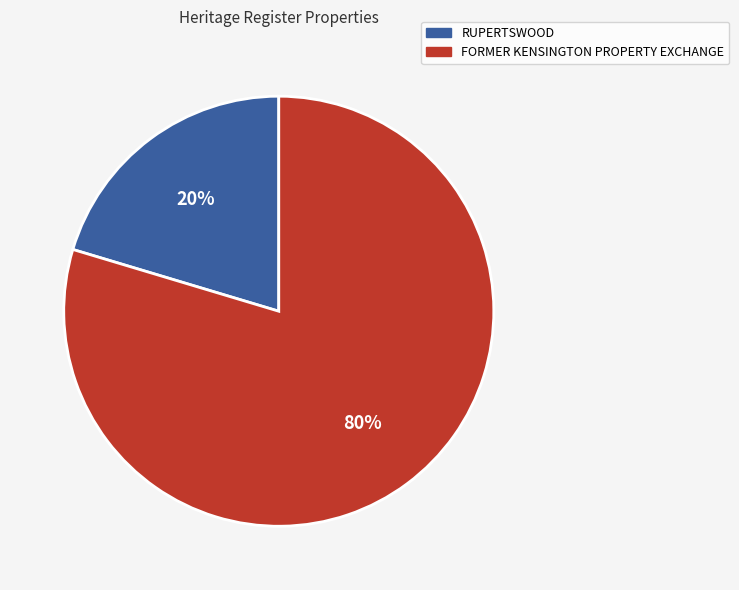

True or false: RUPERTSWOOD accounts for 9% of the total.

False